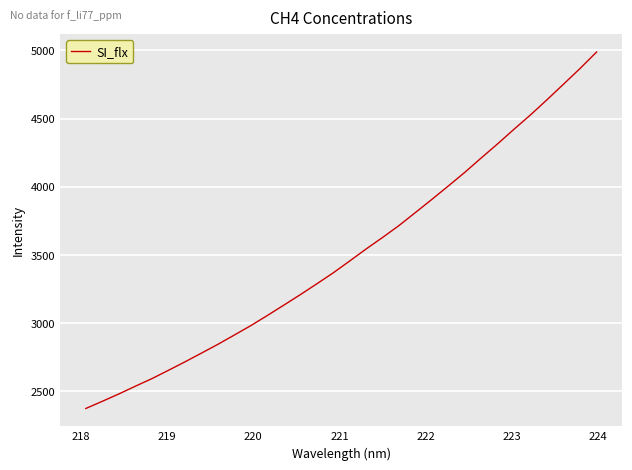

What is the sum of all values?

112283.4